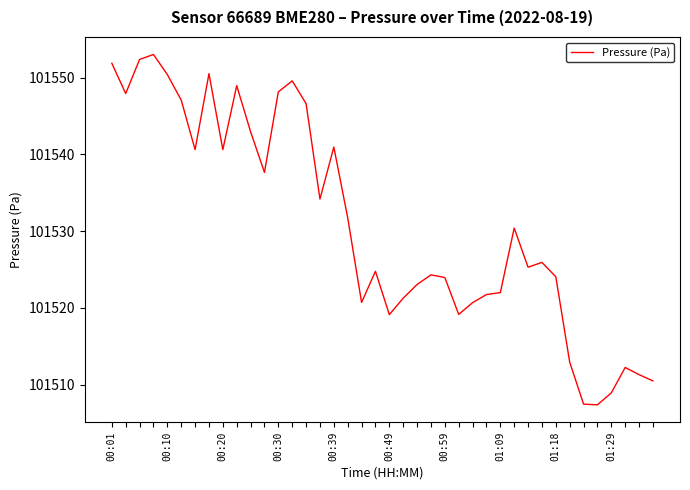

What is the maximum value shown in the chart?

101553.0